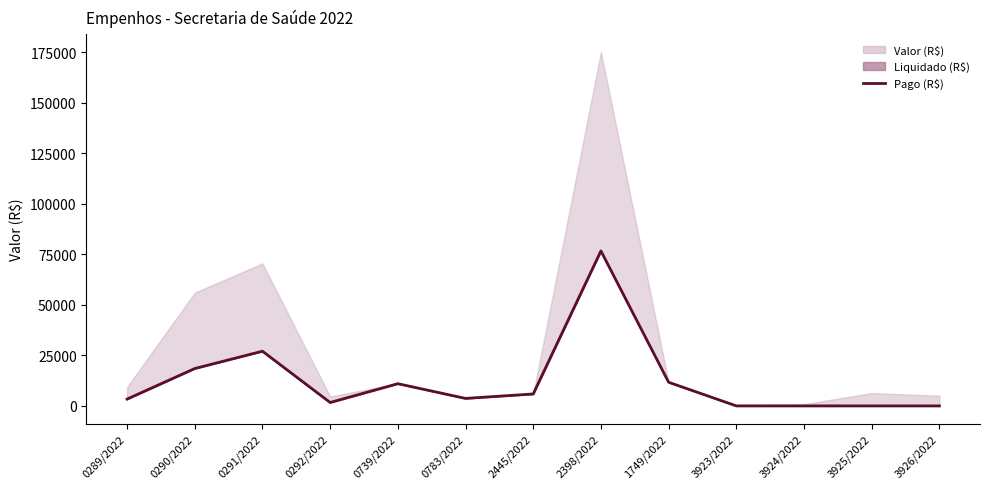

The value at 0291/2022 is 27048. True or false?

True